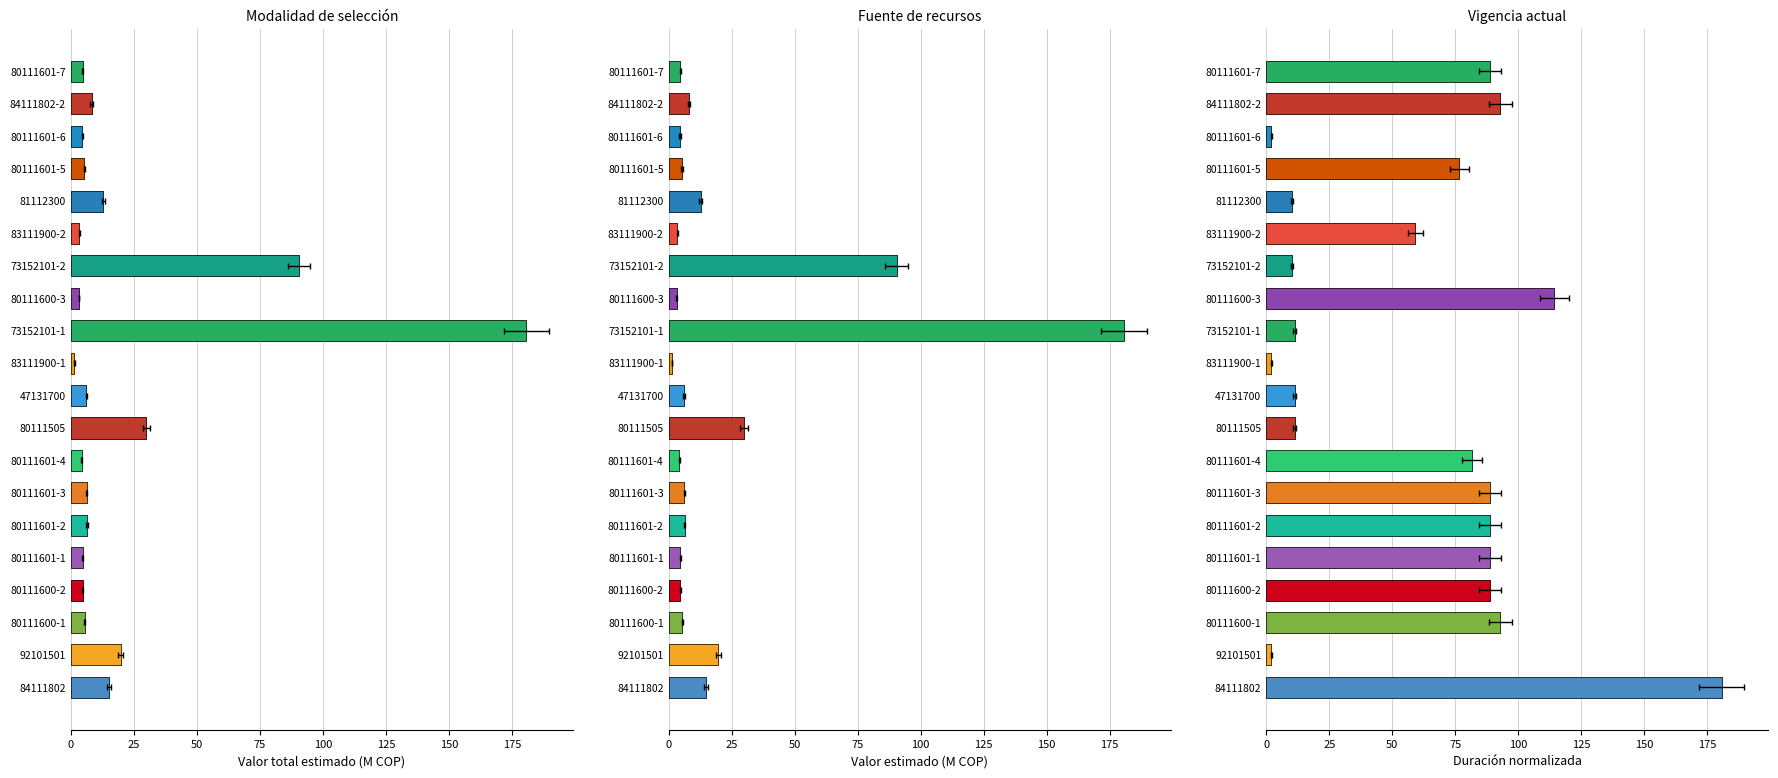

Read the Valor estimado vigencia actual value at 80111601-2.

6.4